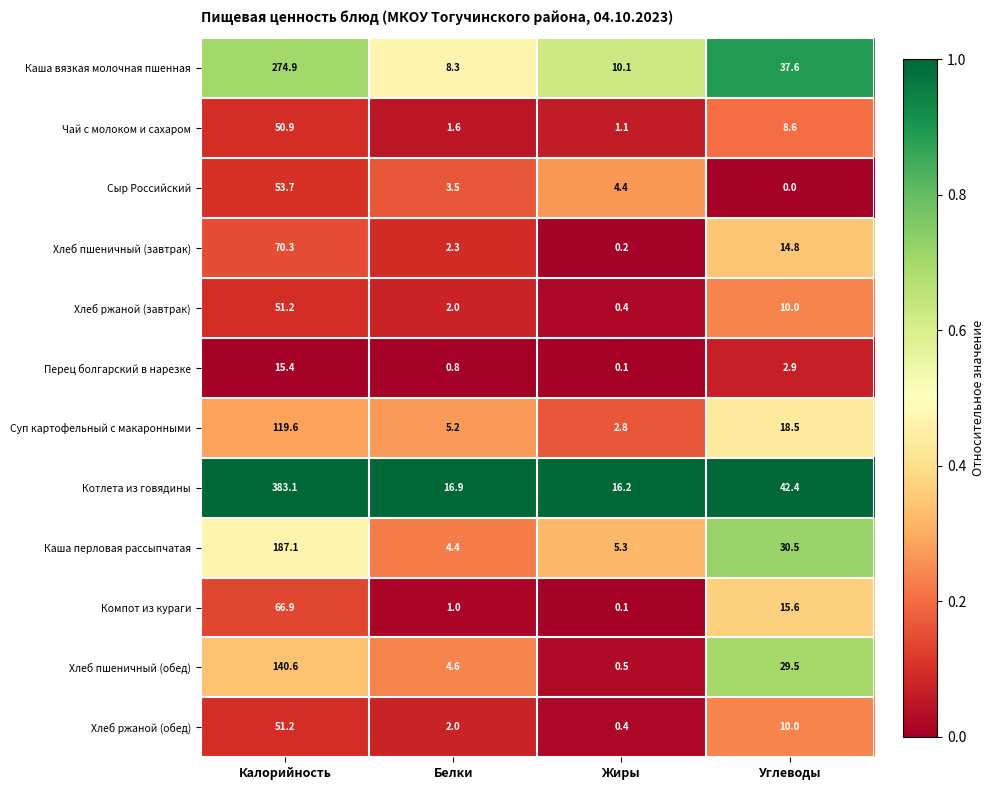

What is the sum of all Перец болгарский в нарезке values?

19.2